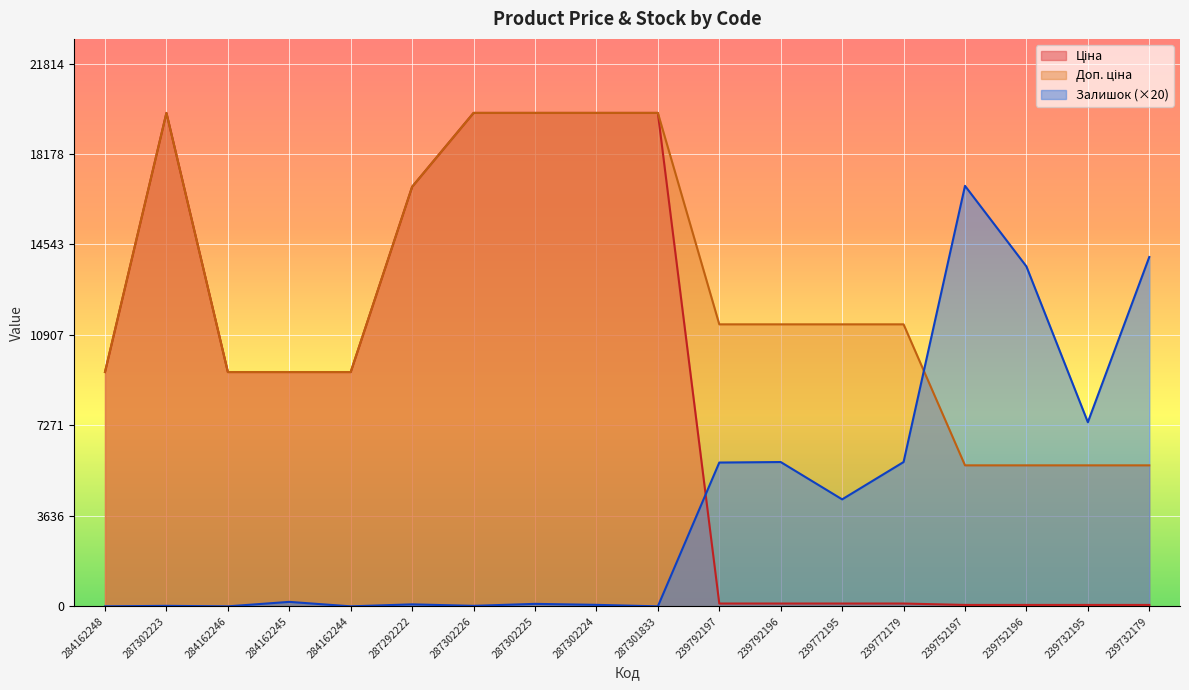

Reading right to left, what are all the values shown in this chart?

Ціна: 56.7	56.7	56.7	56.7	113.3	113.3	113.3	113.3	19831.1	19831.1	19831.1	19831.1	16863.2	9416.9	9416.9	9416.9	19831.1	9416.9
Доп. ціна: 5667.0	5667.0	5667.0	5667.0	11334.0	11334.0	11334.0	11334.0	19831.1	19831.1	19831.1	19831.1	16863.2	9416.9	9416.9	9416.9	19831.1	9416.9
Залишок: 14040.0	7400.0	13660.0	16900.0	5800.0	4300.0	5800.0	5780.0	0.0	60.0	100.0	20.0	80.0	0.0	180.0	0.0	20.0	0.0